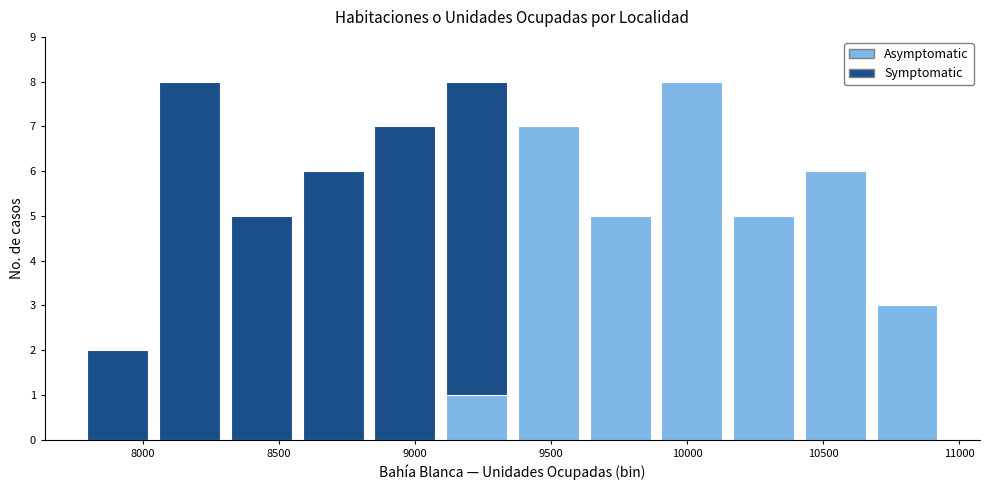

What is the total height of the stacked bar covering 8300 to 8550 on the x-axis? Neither the bar edges nor the heights are printed on the chart, so give them approximately, as read against the axes.

5